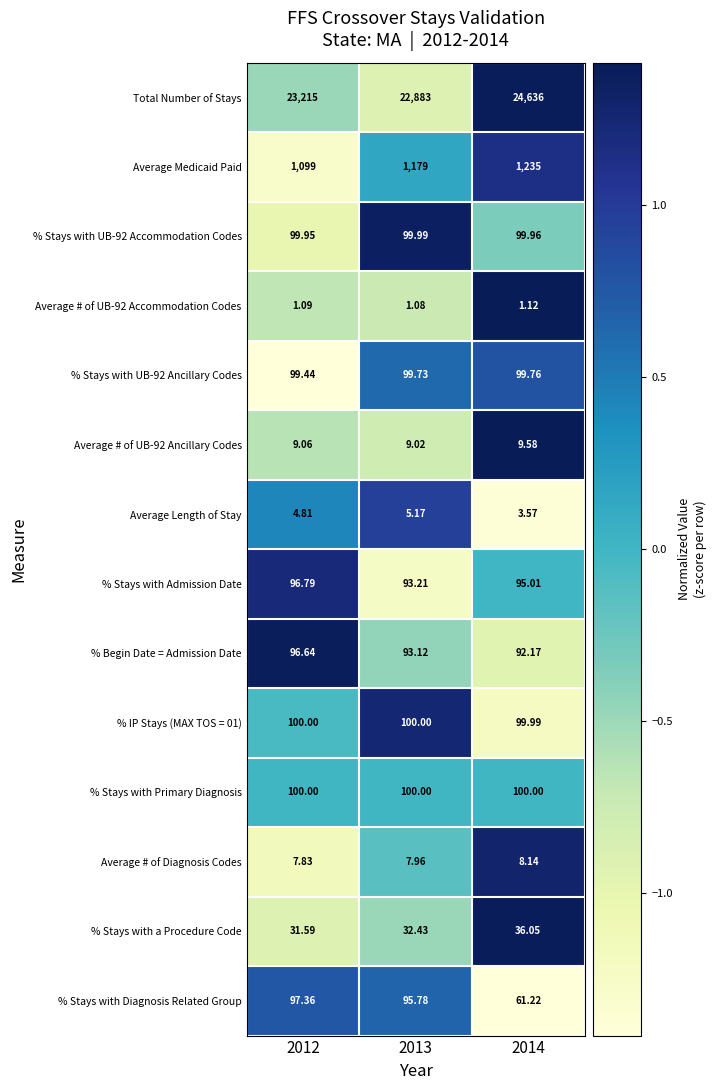

Count the number of data series in this chart.

14